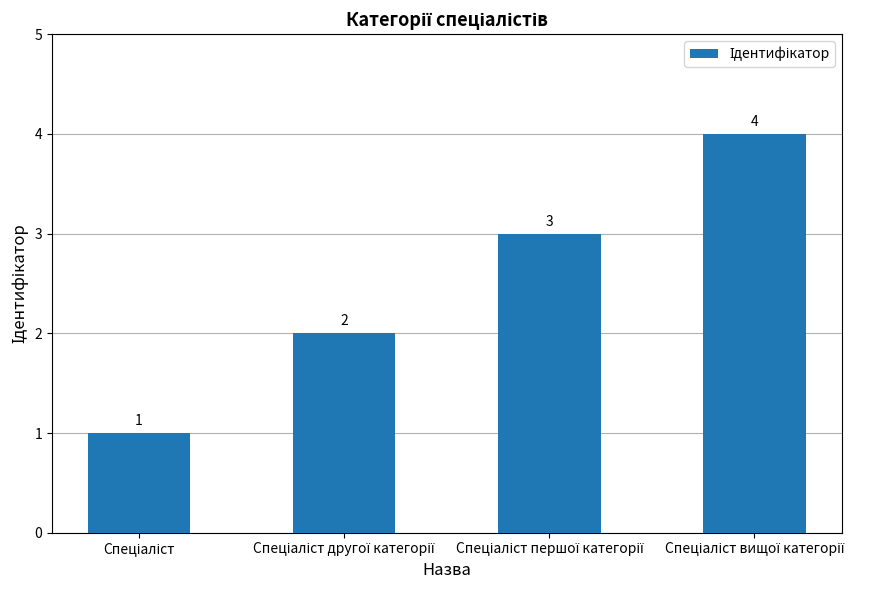

How many values are between 2 and 4?

3